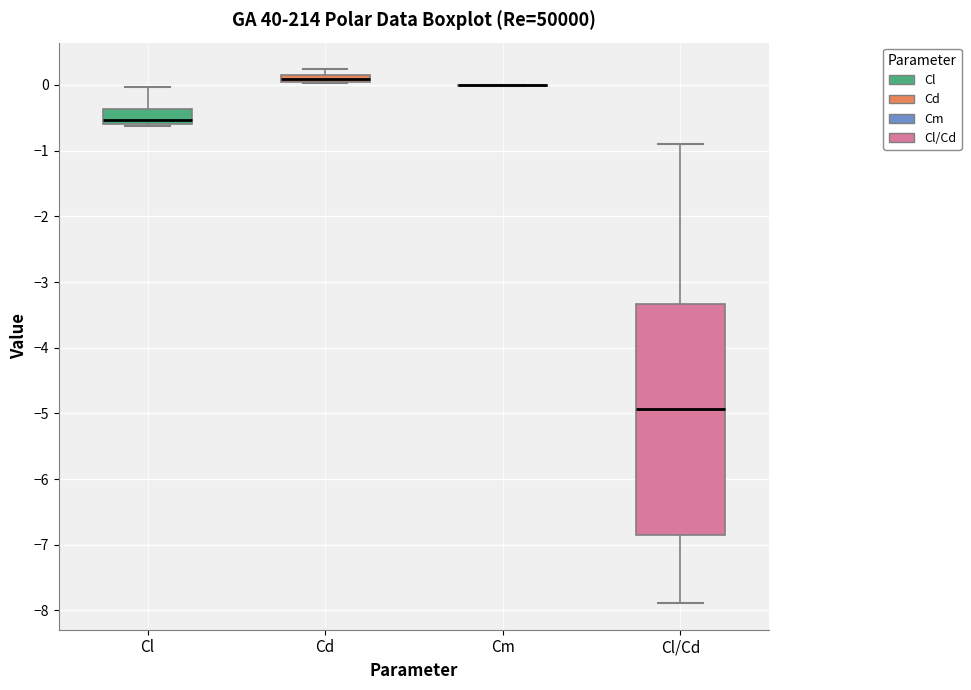

Where is the upper edge of the box for Cd on the y-axis? The values are not printed on the chart, so give them approximately, as read against the axis.

0.2